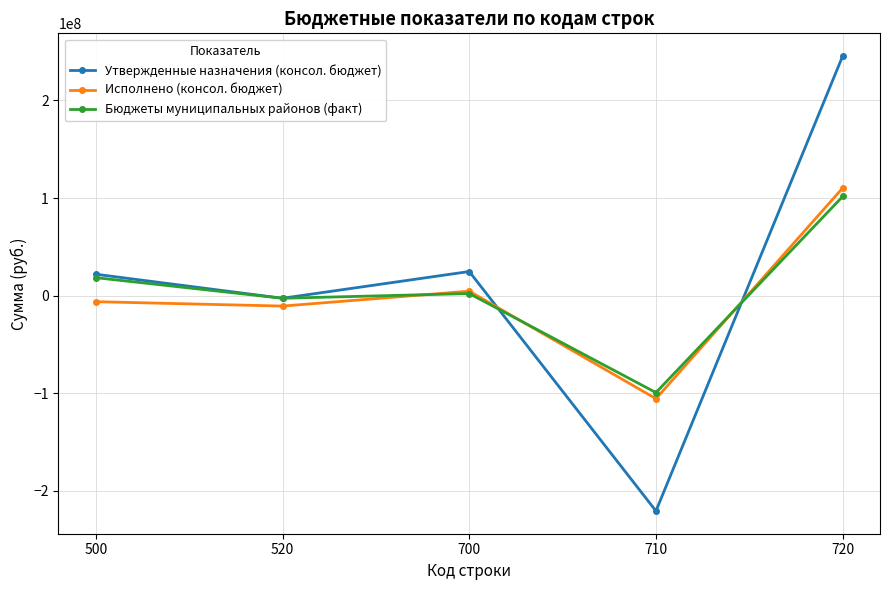

How many values in Утвержденные назначения (консол. бюджет) are above zero?

3